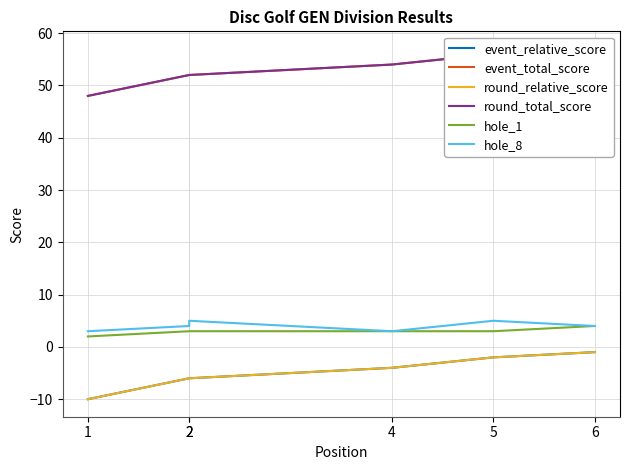

Which series has the largest total across all categories?

event_total_score